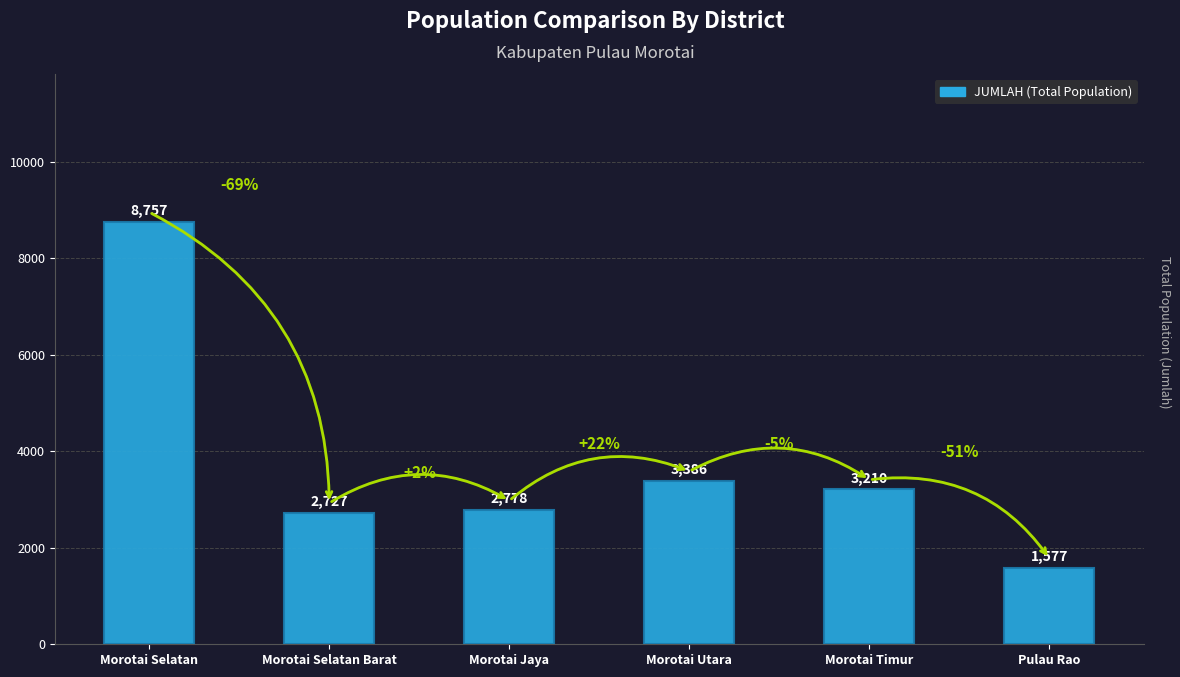

What is the ratio of the value at Pulau Rao to the value at Morotai Jaya?

0.6